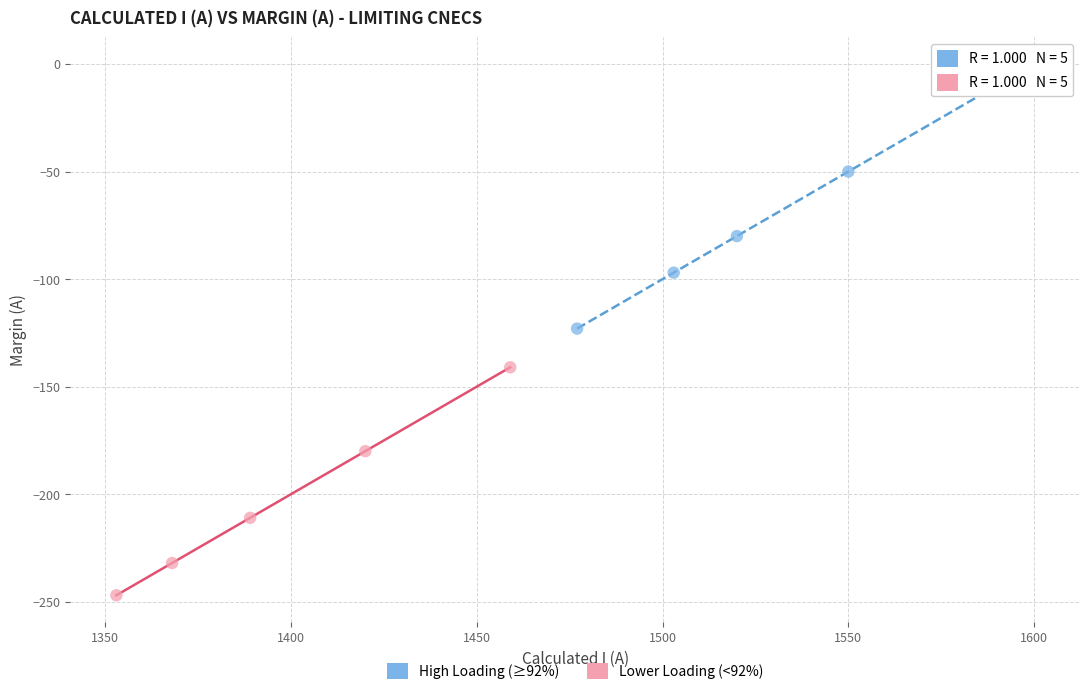

Which series reaches the maximum Y coordinate?

High Loading (≥92%)